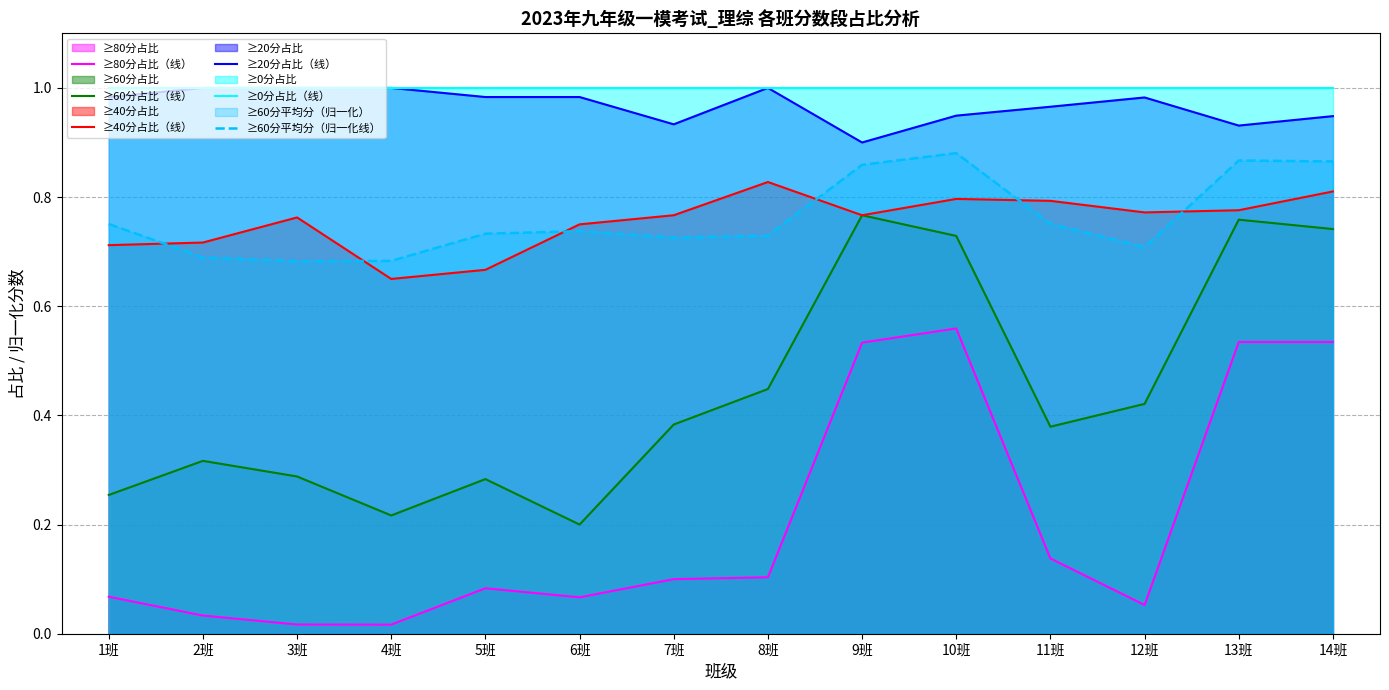

What is the value of the ≥60分占比（线） point at the 14th from the left?

0.7